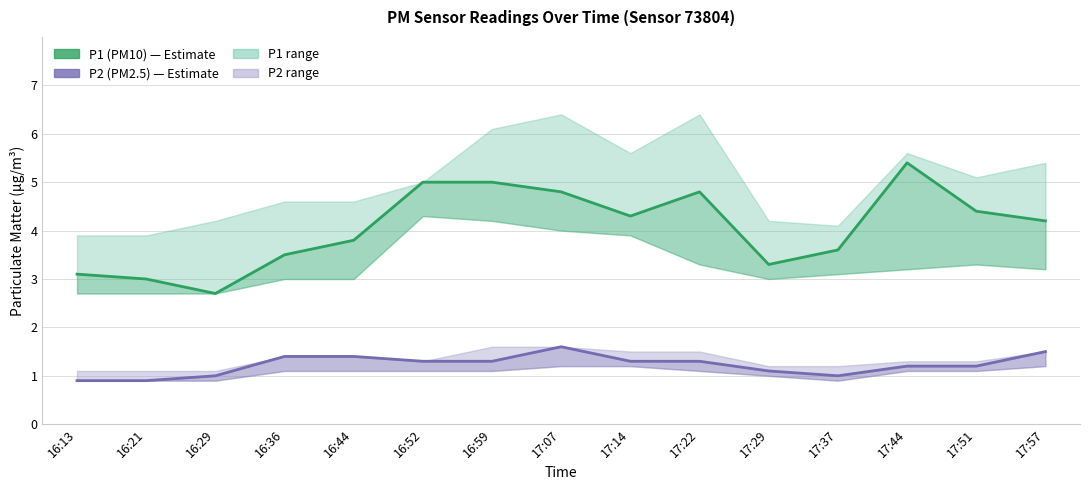

At which label does P2 (PM2.5) reach its peak?

17:07